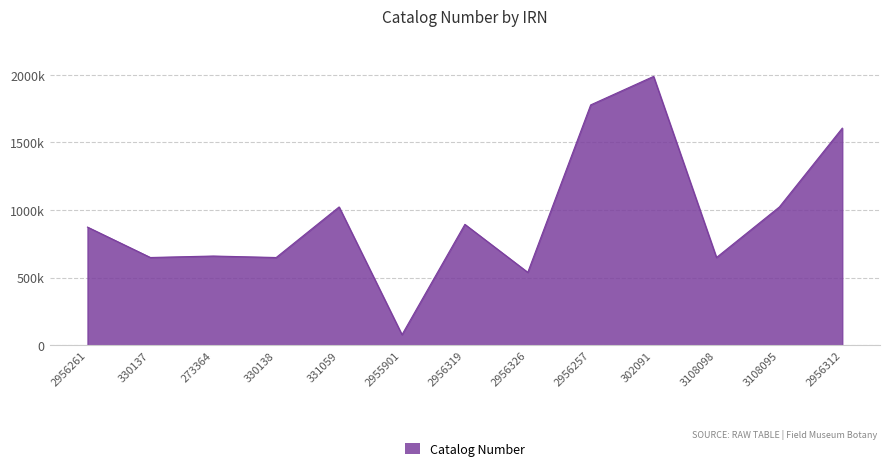

Does the chart have visible grid lines?

Yes